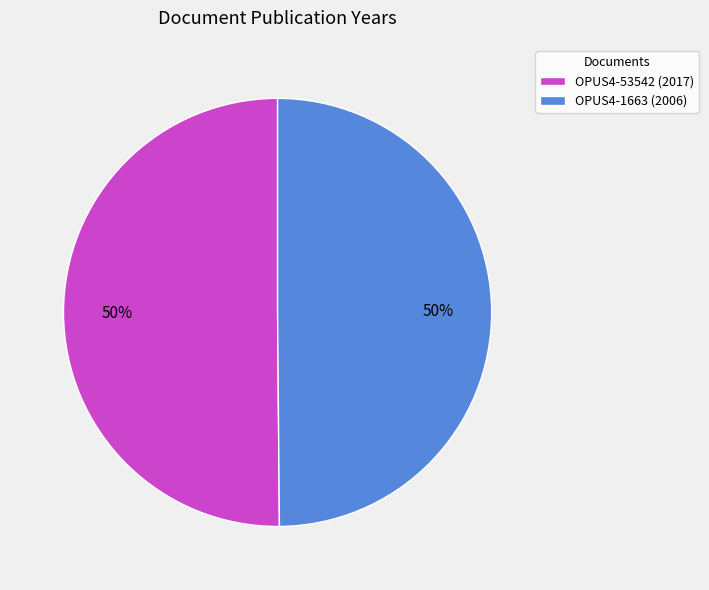

How many slices are in this pie chart?

2